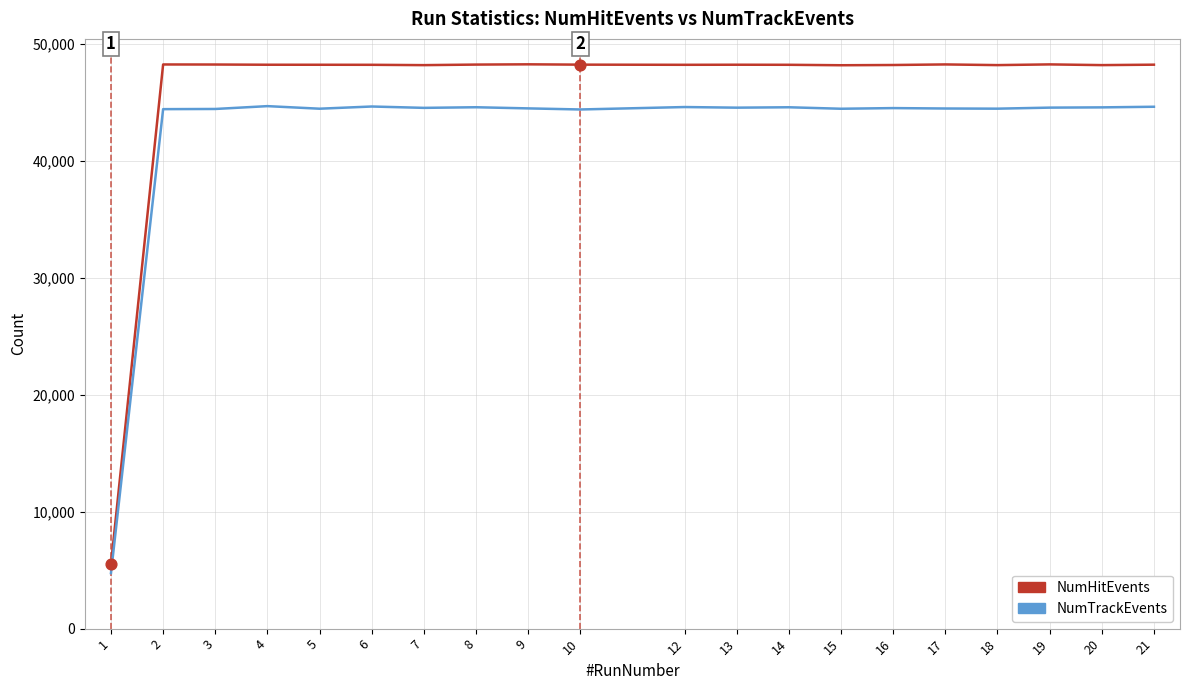

What is the total value across all series at 13?

92826